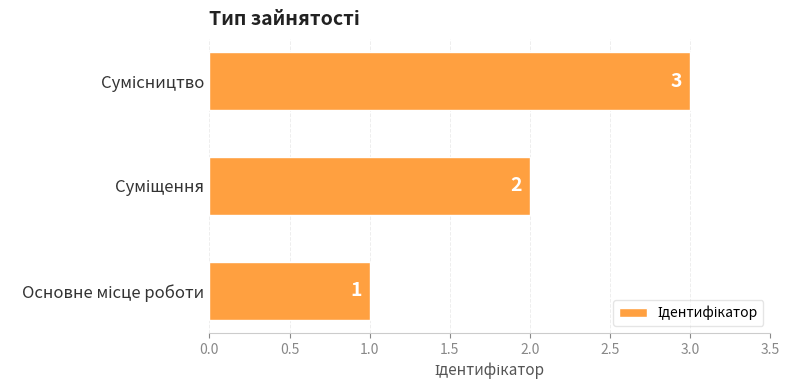

What is the maximum value shown in the chart?

3